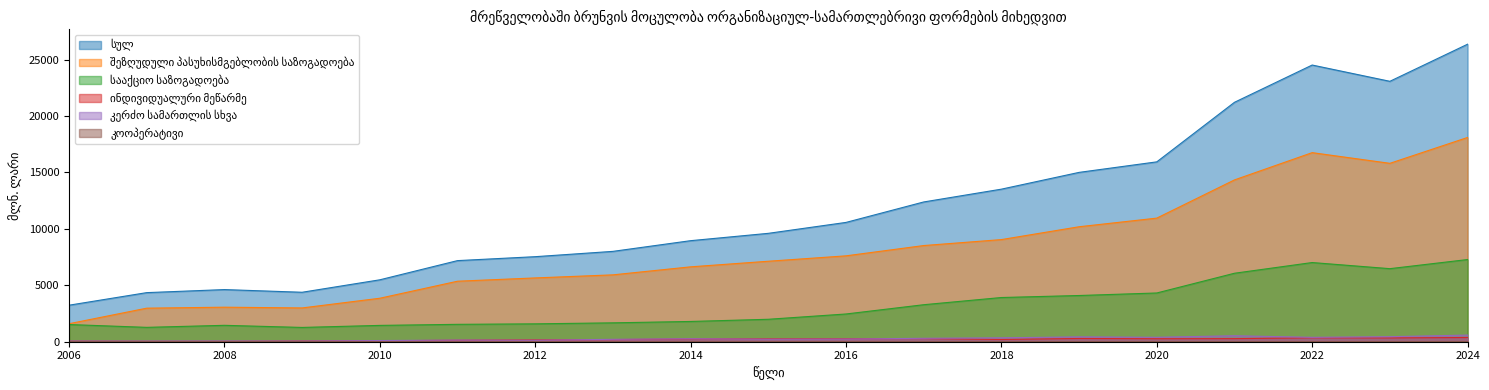

Which has a higher value, 2018 or 2021?

2021